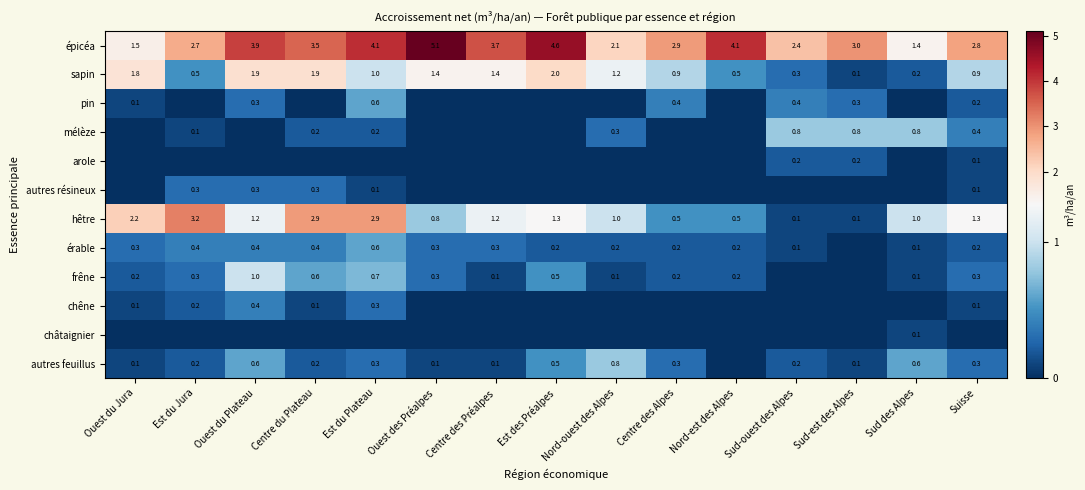

What is the average value of the épicéa series?

3.2